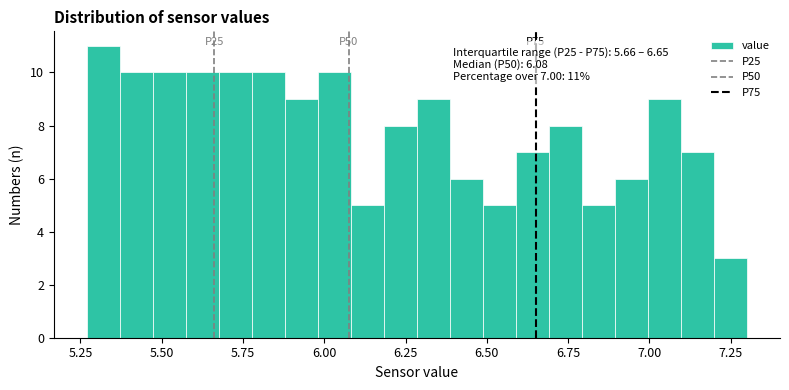

Read against the x-axis, roughly where is the centre of the tallest bar?

5.30